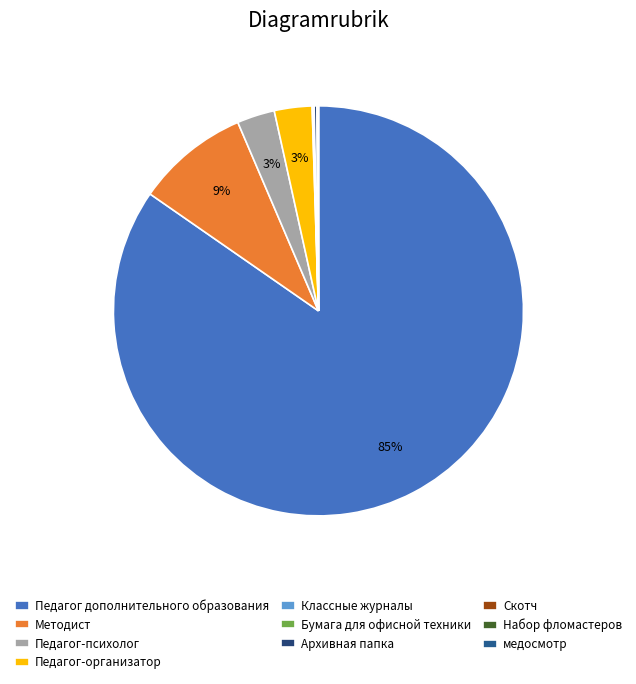

What is the majority slice?

Педагог дополнительного образования